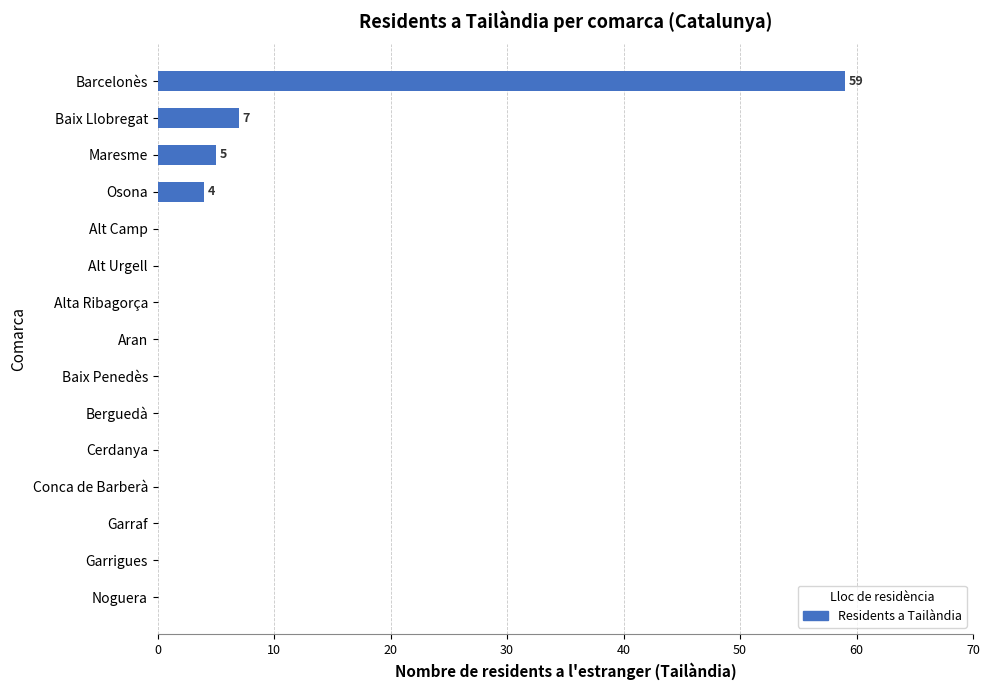

Reading top to bottom, extract all data points from this chart.

Barcelonès=59	Baix Llobregat=7	Maresme=5	Osona=4	Alt Camp=0	Alt Urgell=0	Alta Ribagorça=0	Aran=0	Baix Penedès=0	Berguedà=0	Cerdanya=0	Conca de Barberà=0	Garraf=0	Garrigues=0	Noguera=0